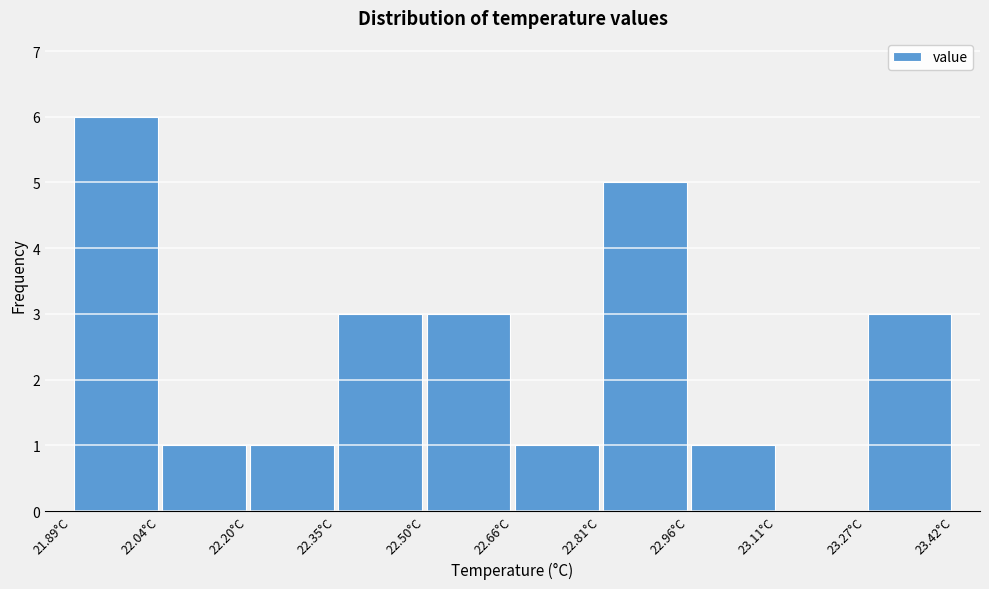

Reading left to right, transcribe this chart: for each bar, give the range it covers on the x-axis and its height. Neither the bar edges nor the heights are printed on the chart, so give them approximately, as read against the axes.

21.90 to 22.04: 6
22.04 to 22.20: 1
22.20 to 22.34: 1
22.34 to 22.50: 3
22.50 to 22.66: 3
22.66 to 22.80: 1
22.80 to 22.96: 5
22.96 to 23.12: 1
23.12 to 23.26: 0
23.26 to 23.42: 3